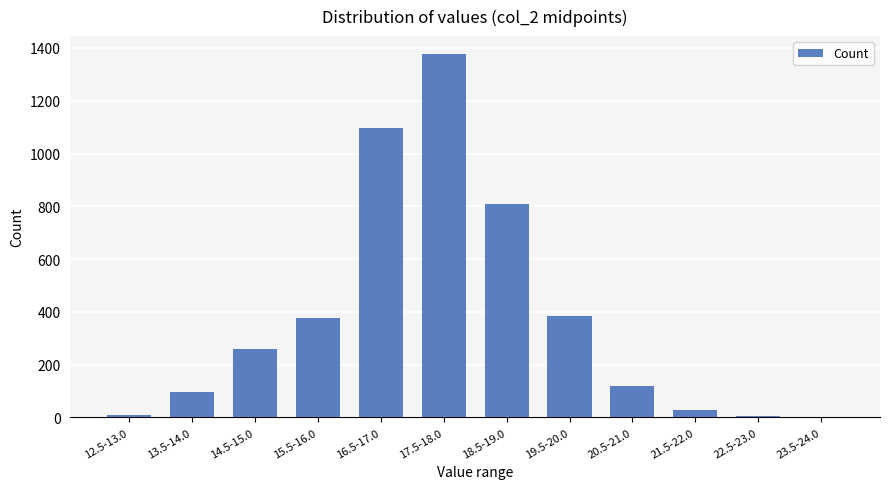

Is it true that the value at 20.5-21.0 is 118?

True